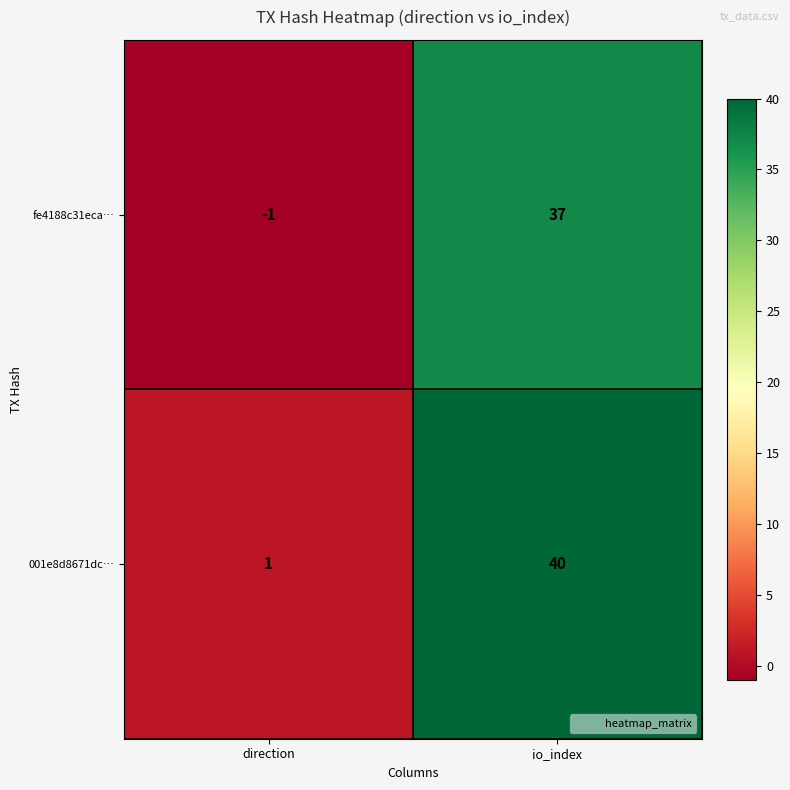

What is the maximum value shown in the chart?

40